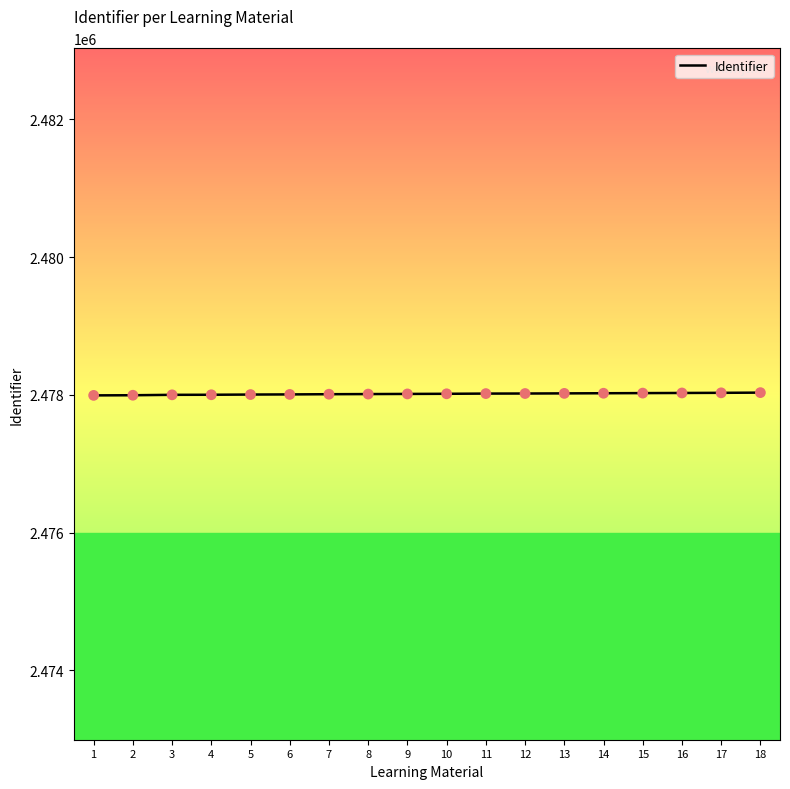

The value at 9 is 2478013. True or false?

True